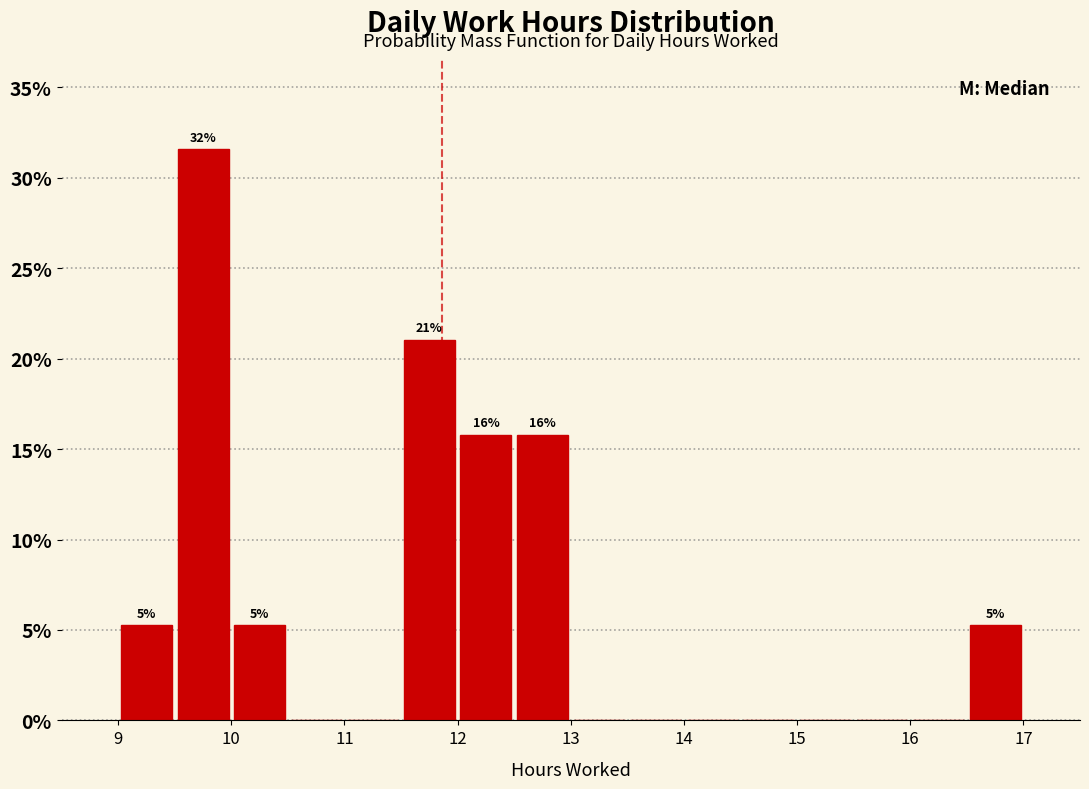

Which range on the x-axis has the tallest bar?

9.5 to 10.0